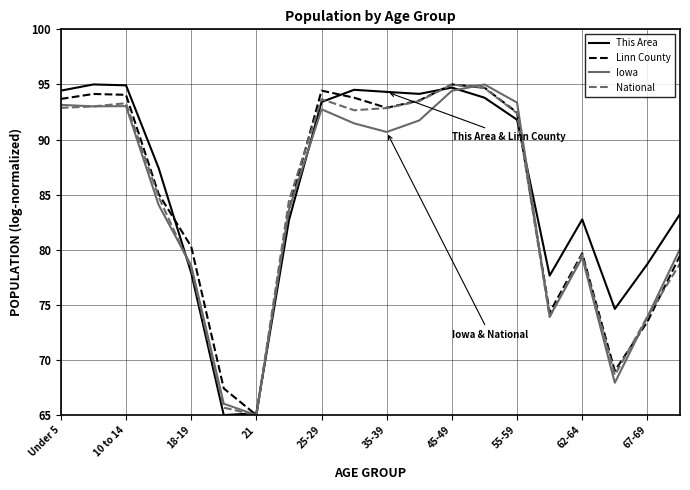

What is the minimum value shown in the chart?

65.0